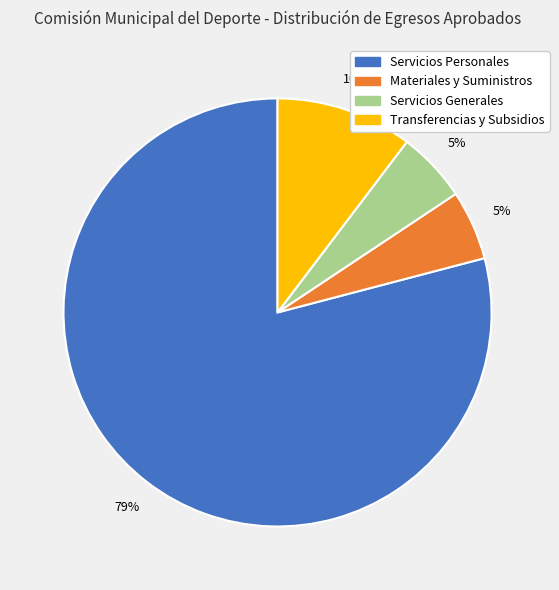

Is there any slice that represents more than half of the pie?

Yes